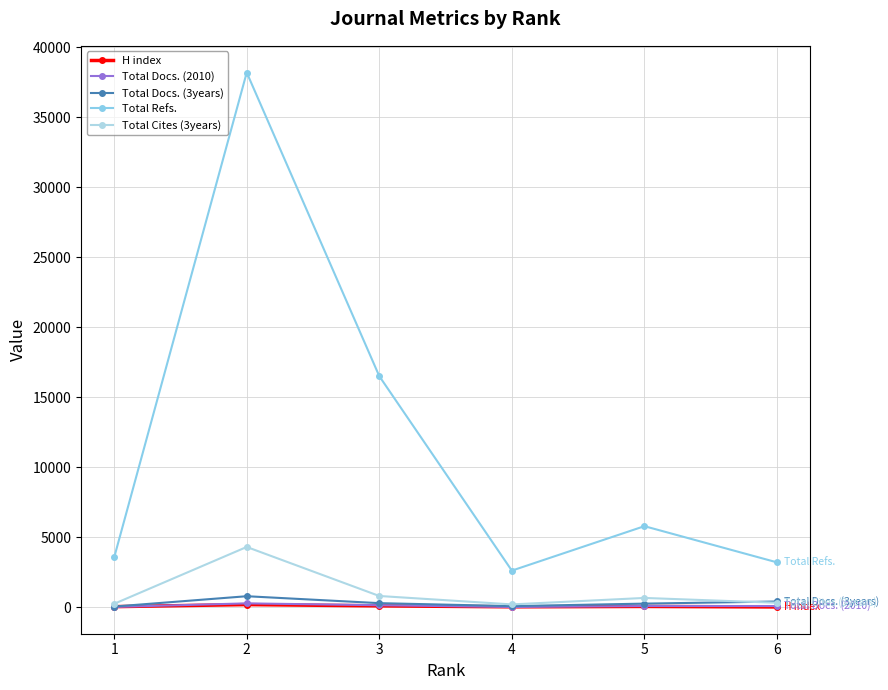

At which category does the chart reach its peak across all series?

2